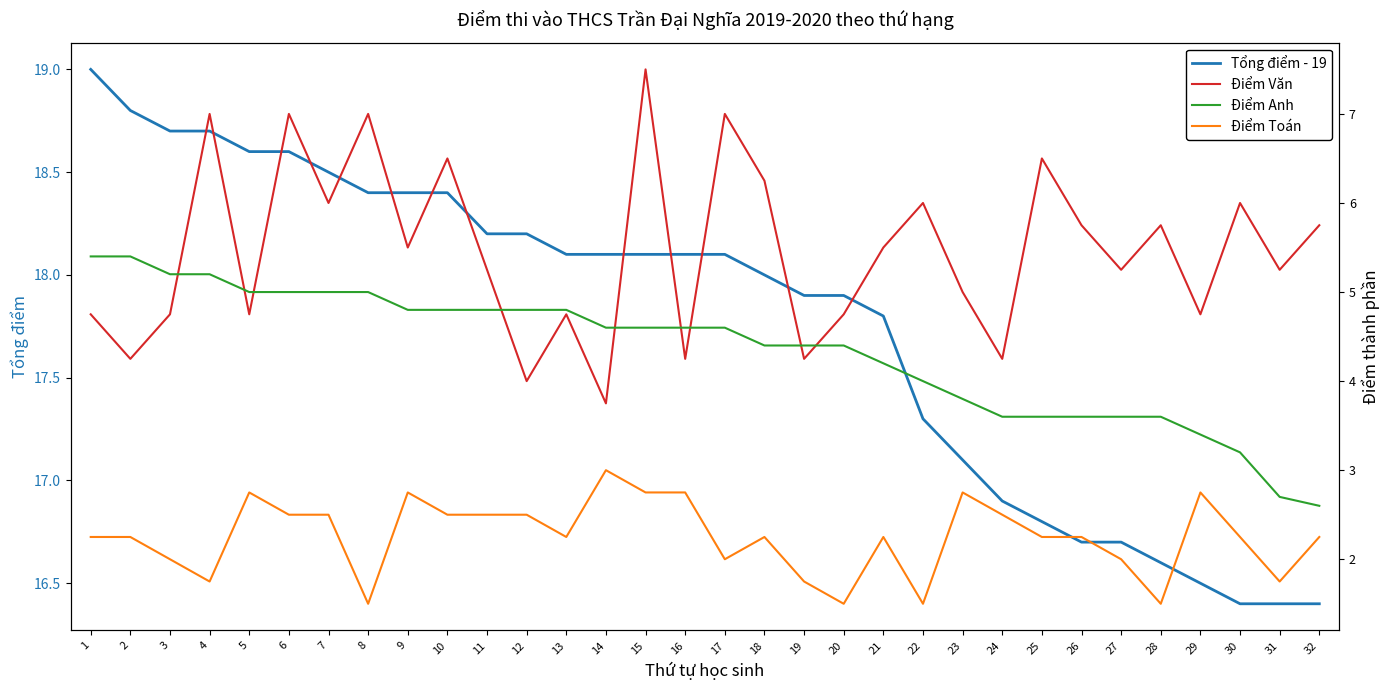

Does the chart display data point markers on the line(s)?

No